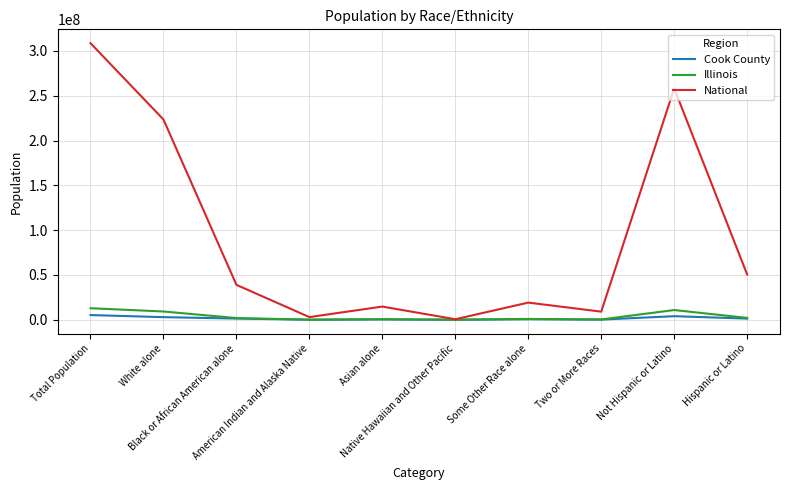

At Not Hispanic or Latino, list the series in order from smallest to largest.

Cook County, Illinois, National